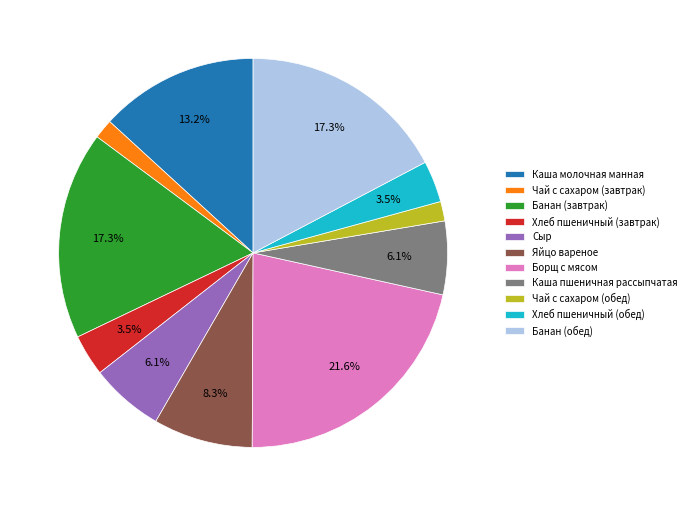

How many slices are in this pie chart?

11